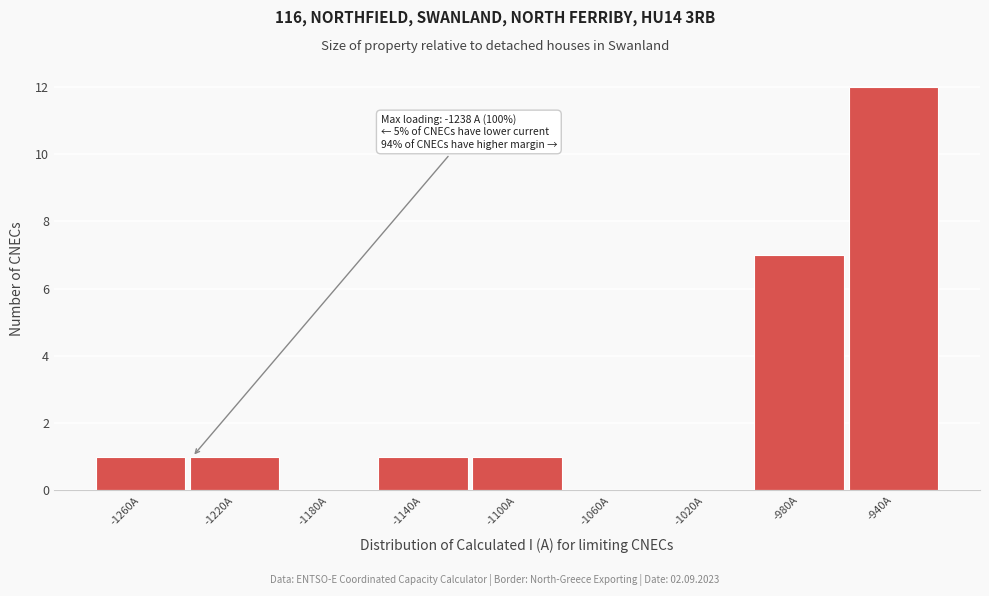

Reading left to right, extract all data points from this chart.

-1260A=1	-1220A=1	-1180A=0	-1140A=1	-1100A=1	-1060A=0	-1020A=0	-980A=7	-940A=12